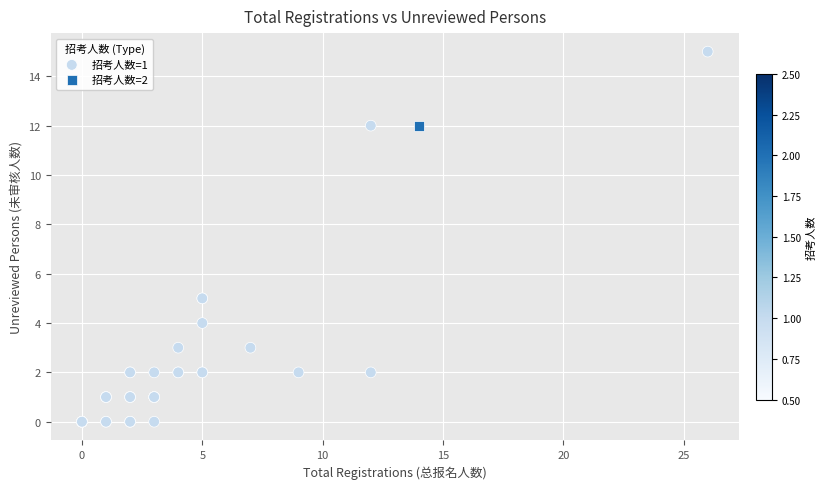

What are all the series names shown in the legend?

招考人数=1, 招考人数=2